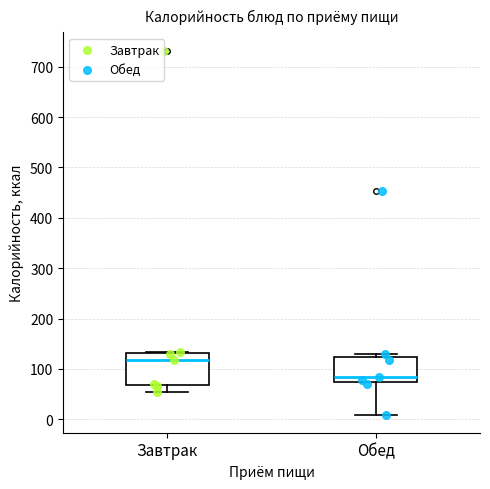

Where does the lower whisker of the box for Завтрак end on the y-axis? The values are not printed on the chart, so give them approximately, as read against the axis.

50